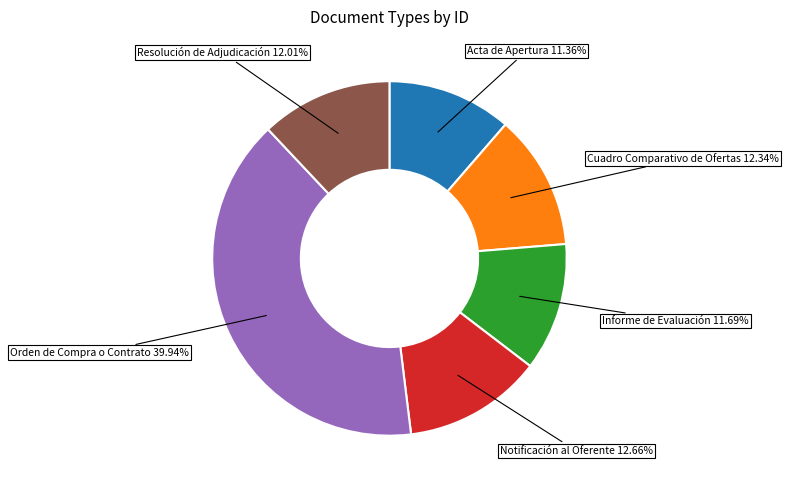

Is there any slice that represents more than half of the pie?

No